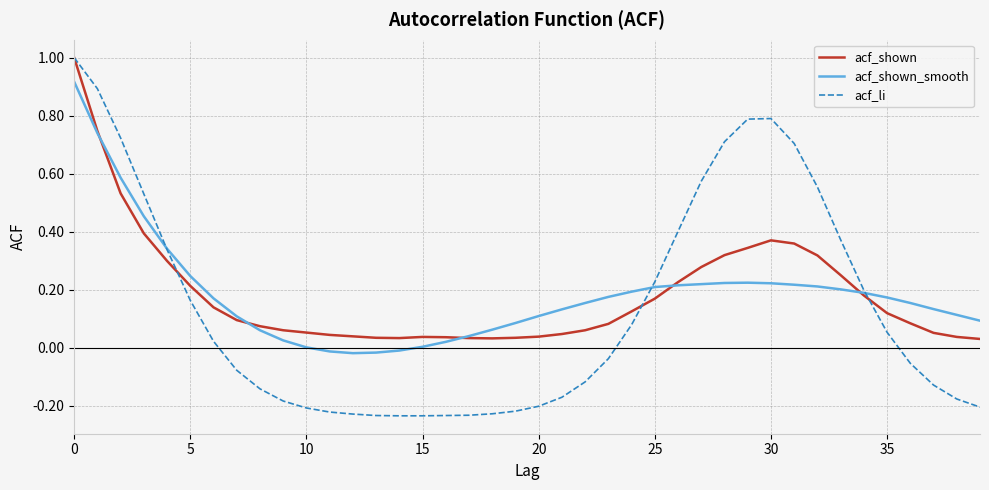

Which series has the widest spread of values?

acf_li